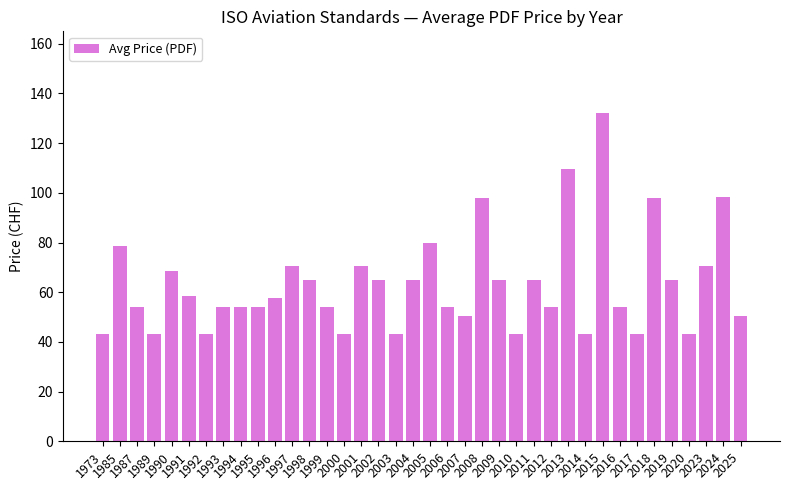

What is the difference between the maximum and second lowest values?

89.0